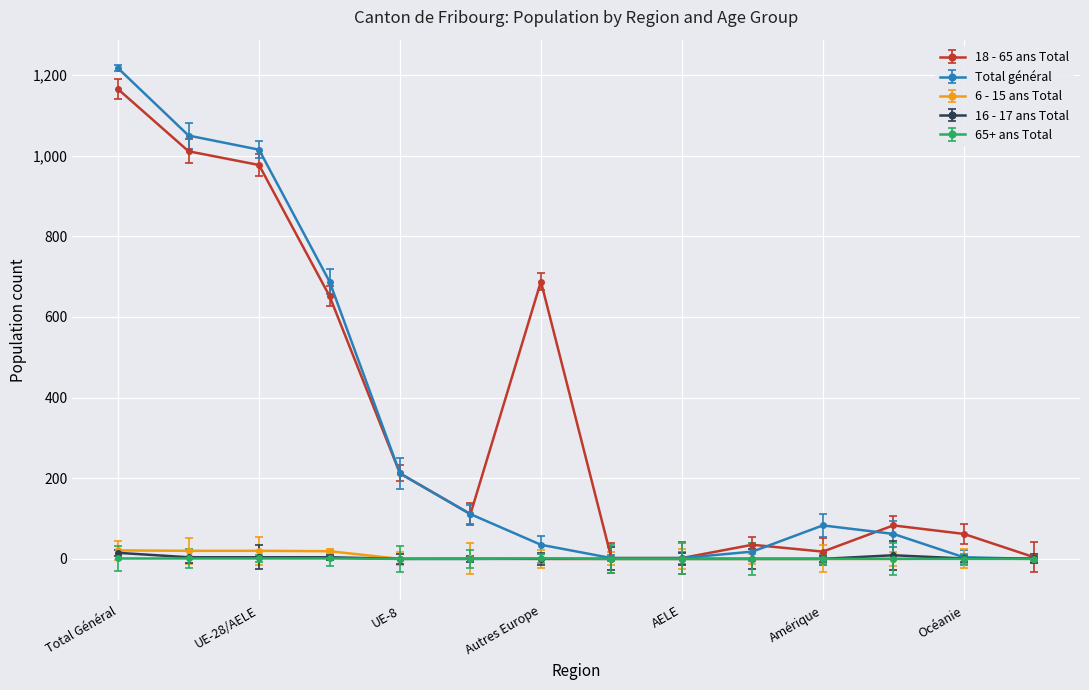

What are all the series names shown in the legend?

18 - 65 ans Total, Total général, 6 - 15 ans Total, 16 - 17 ans Total, 65+ ans Total